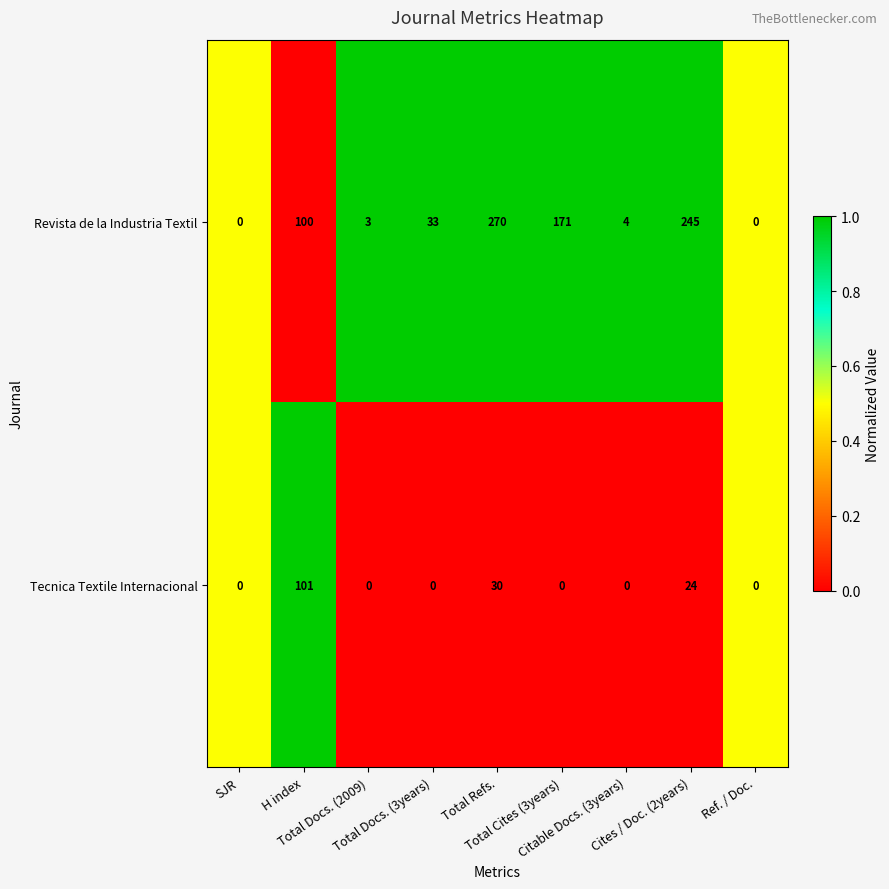

Which series has the widest spread of values?

Revista de la Industria Textil